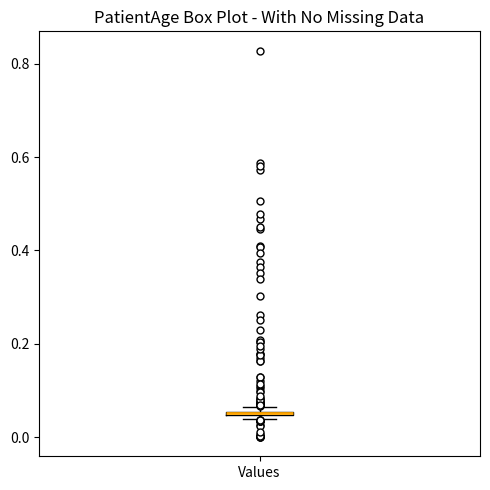

Where is the upper edge of the box for Values on the y-axis? The values are not printed on the chart, so give them approximately, as read against the axis.

0.06